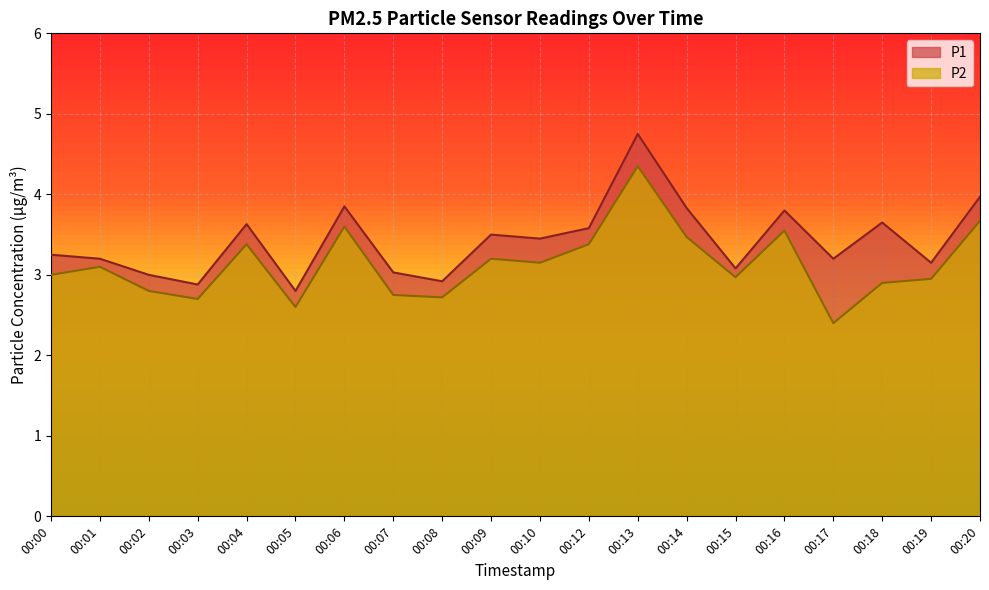

What is the total value across all series at 00:14?

7.3